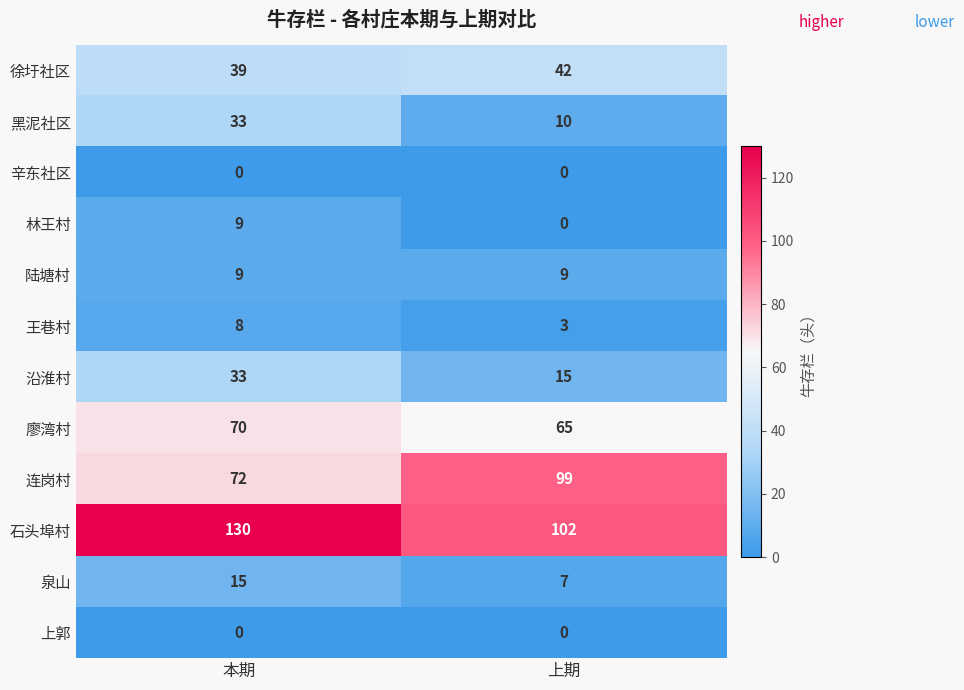

At which label is 黑泥社区 closest to 21?

上期